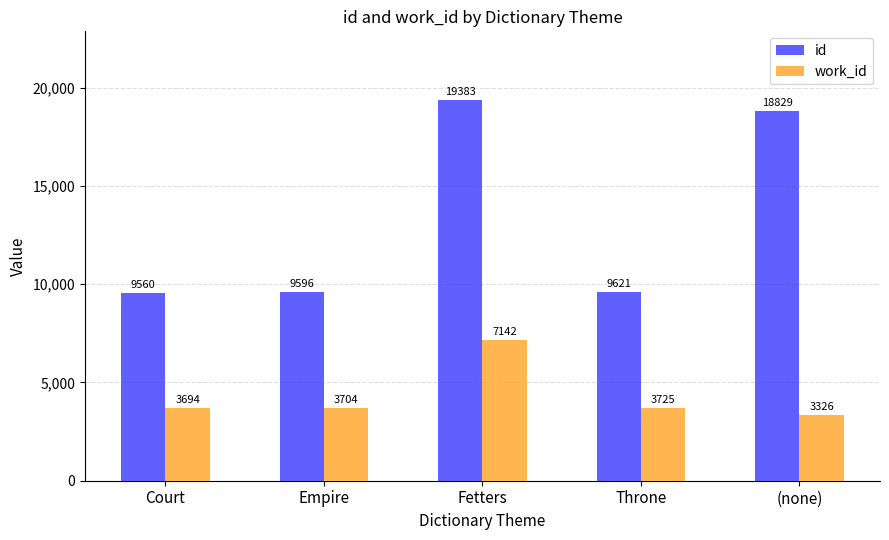

Rank the series at Throne from lowest to highest value.

work_id, id